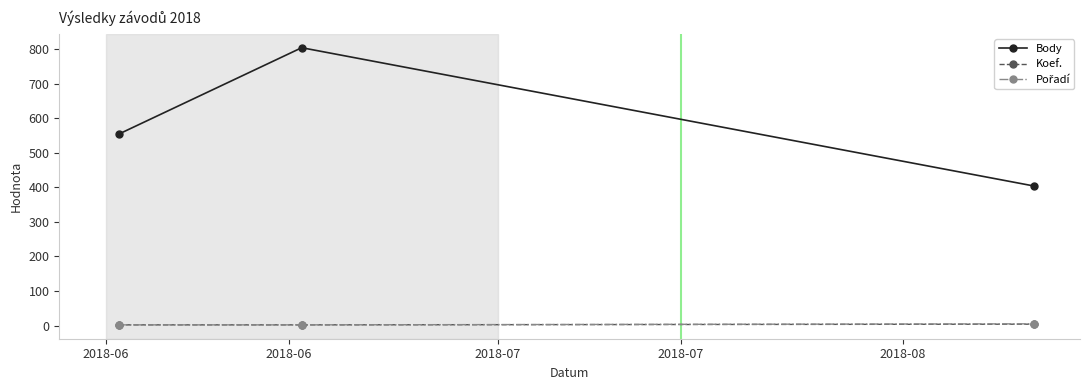

Which series has the widest spread of values?

Body